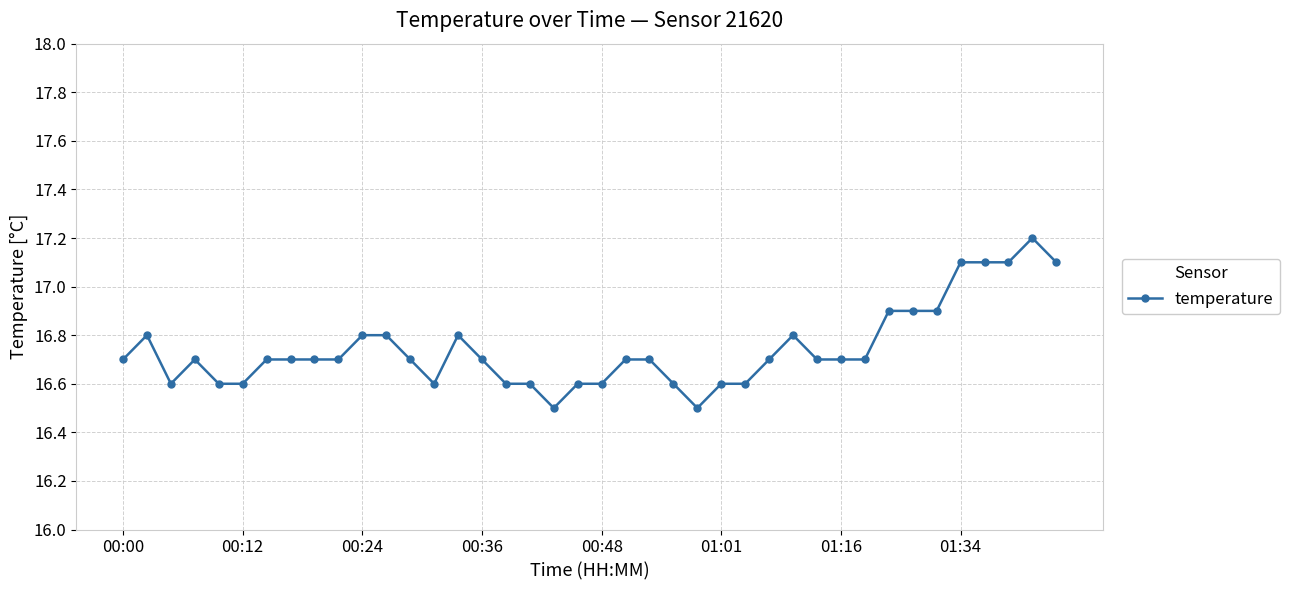

Count the values in the range 16 to 17.

35